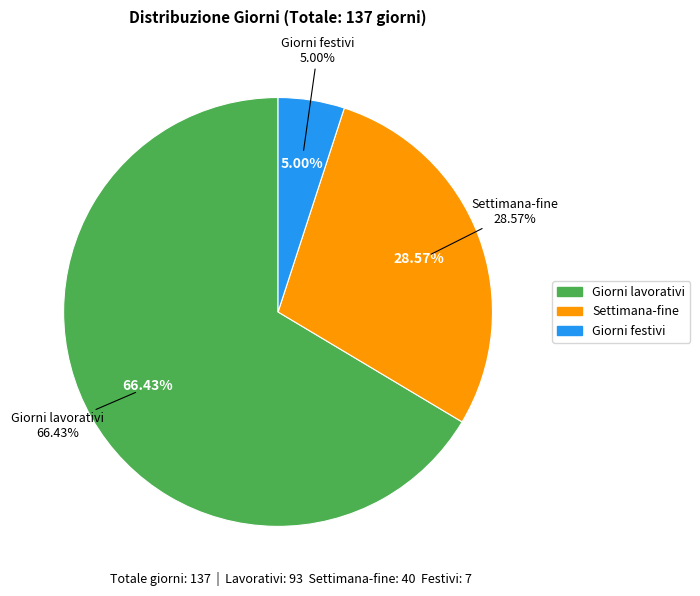

To the nearest percent, what portion does Settimana-fine represent?

29%